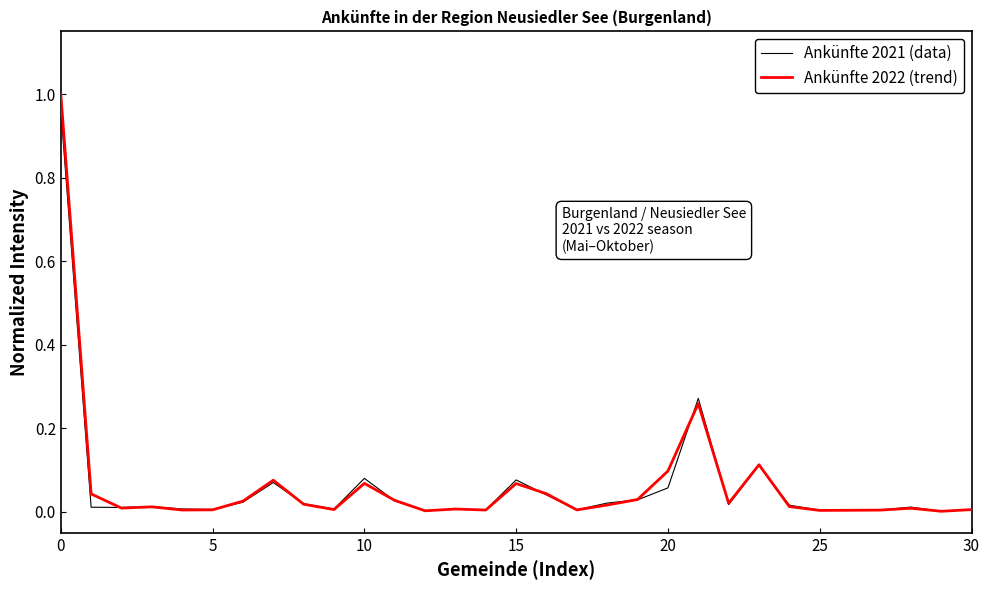

How many lines are shown in the chart?

2